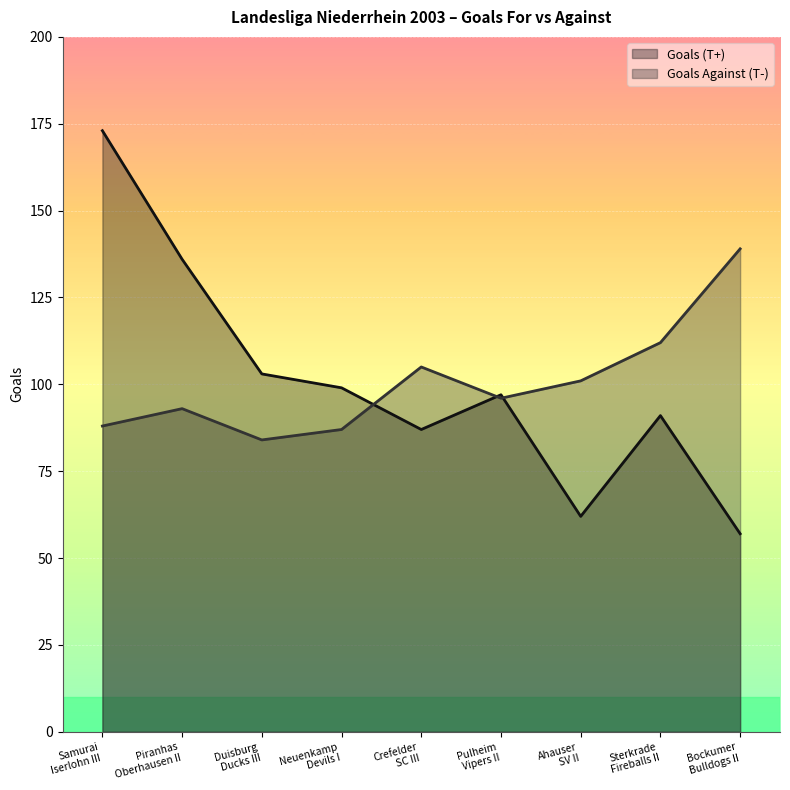

Reading left to right, what are all the values shown in this chart?

Goals (T+): Samurai
Iserlohn III=173	Piranhas
Oberhausen II=136	Duisburg
Ducks III=103	Neuenkamp
Devils I=99	Crefelder
SC III=87	Pulheim
Vipers II=97	Ahauser
SV II=62	Sterkrade
Fireballs II=91	Bockumer
Bulldogs II=57
Goals Against (T-): Samurai
Iserlohn III=88	Piranhas
Oberhausen II=93	Duisburg
Ducks III=84	Neuenkamp
Devils I=87	Crefelder
SC III=105	Pulheim
Vipers II=96	Ahauser
SV II=101	Sterkrade
Fireballs II=112	Bockumer
Bulldogs II=139